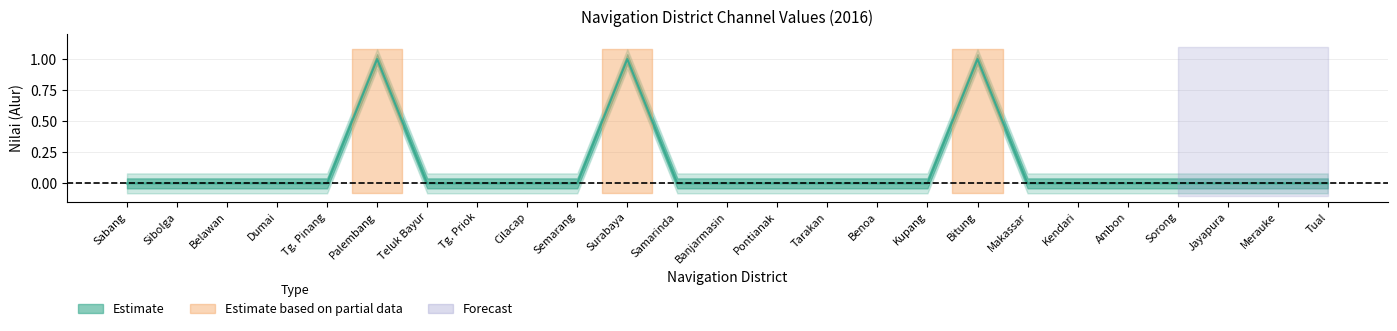

At which category does the data reach its first local peak?

Palembang